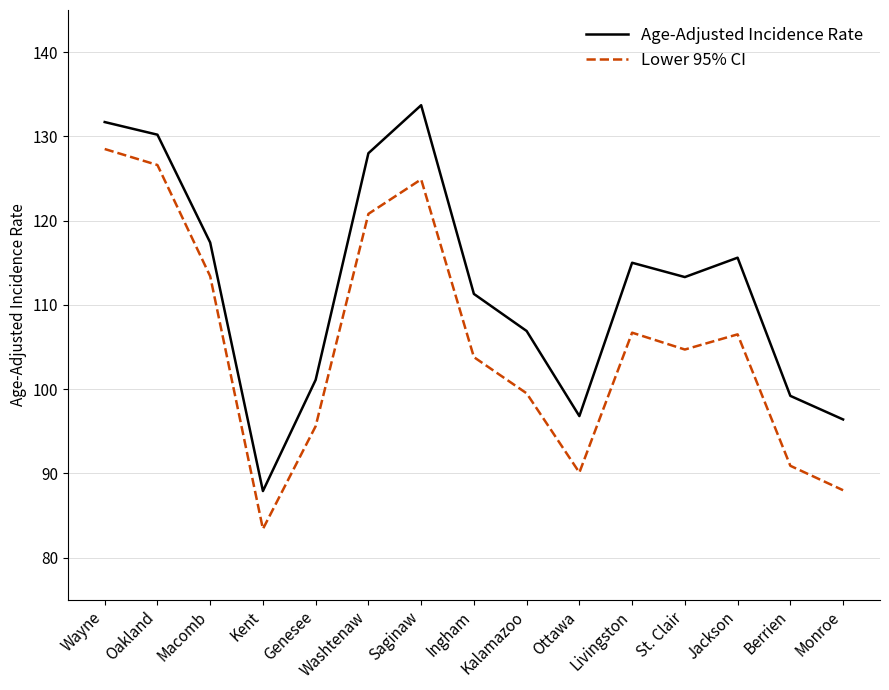

Does the chart have visible grid lines?

Yes